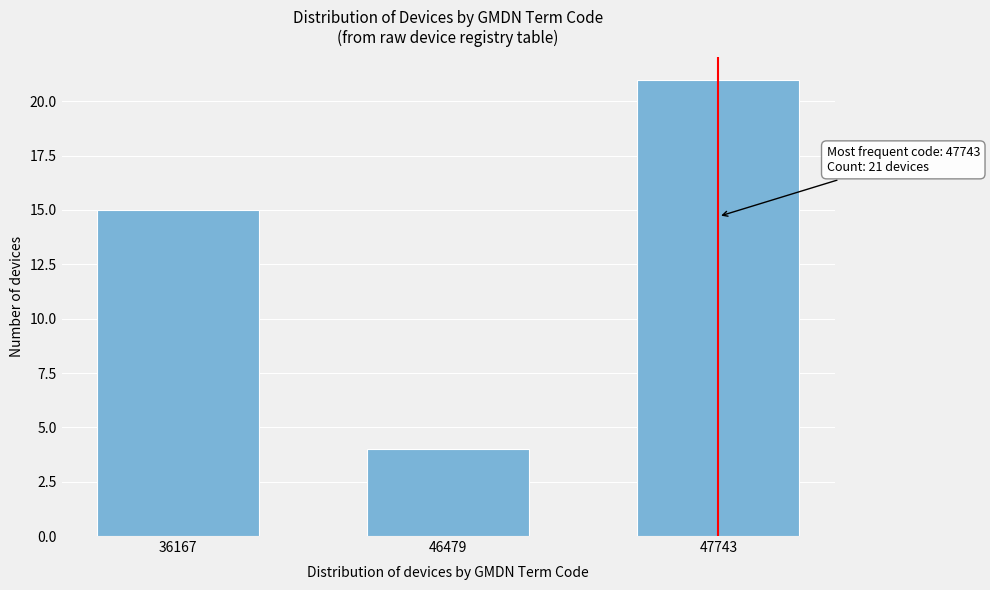

Reading right to left, list all the values displayed in this chart.

47743=21	46479=4	36167=15